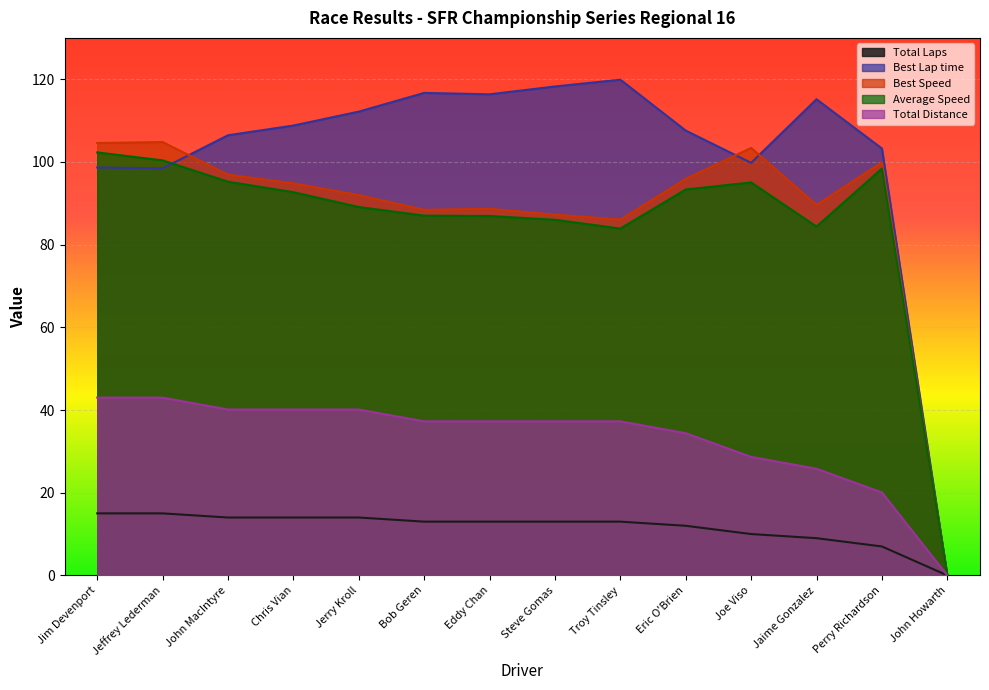

At Troy Tinsley, list the series in order from smallest to largest.

Total Laps, Total Distance, Average Speed, Best Speed, Best Lap time